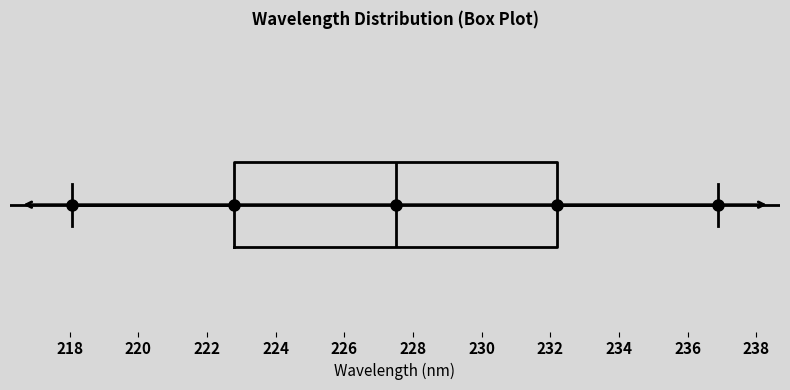

Where is the right edge of the box on the x-axis? The values are not printed on the chart, so give them approximately, as read against the axis.

232.2